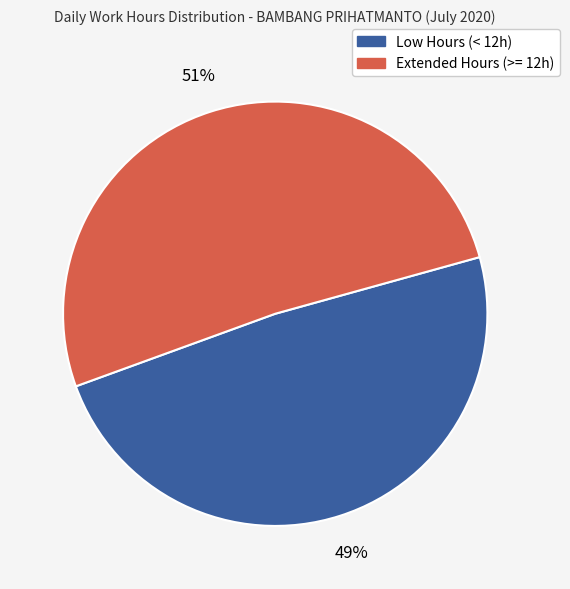

To the nearest percent, what is the average slice percentage?

50%